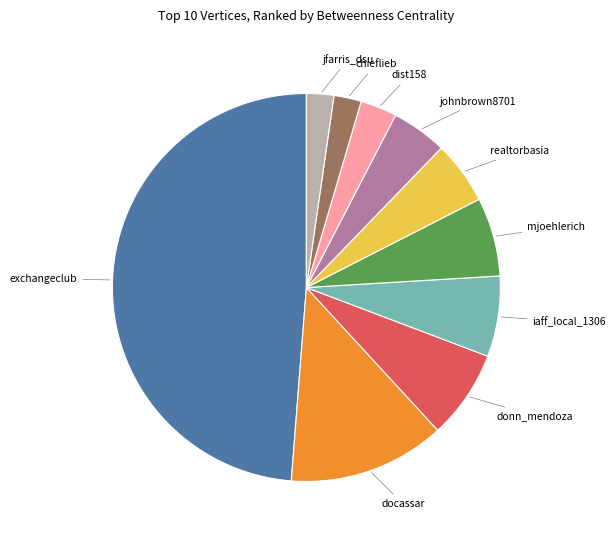

Is there a majority slice in this chart?

No